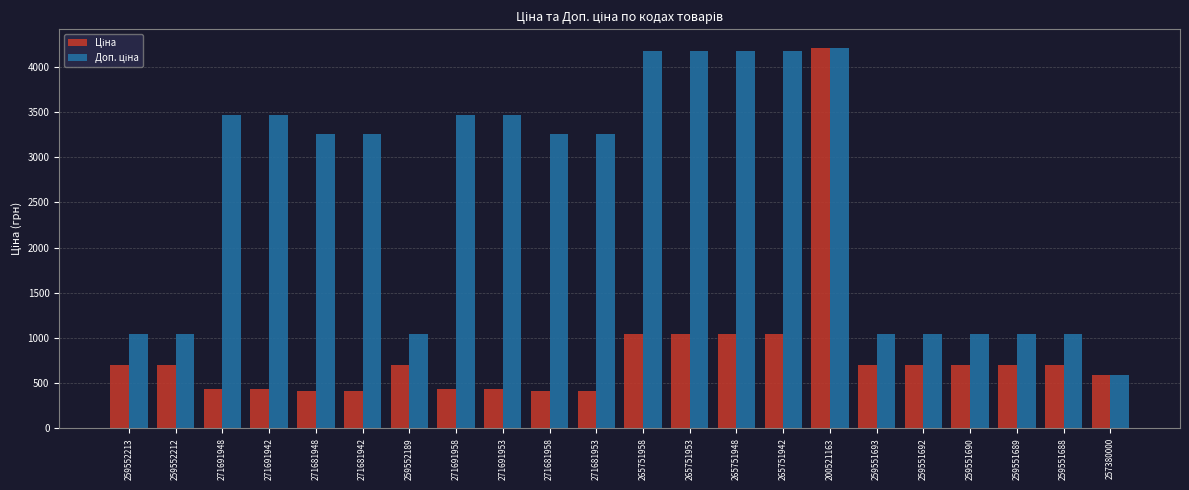

What is the smallest value displayed?

407.8